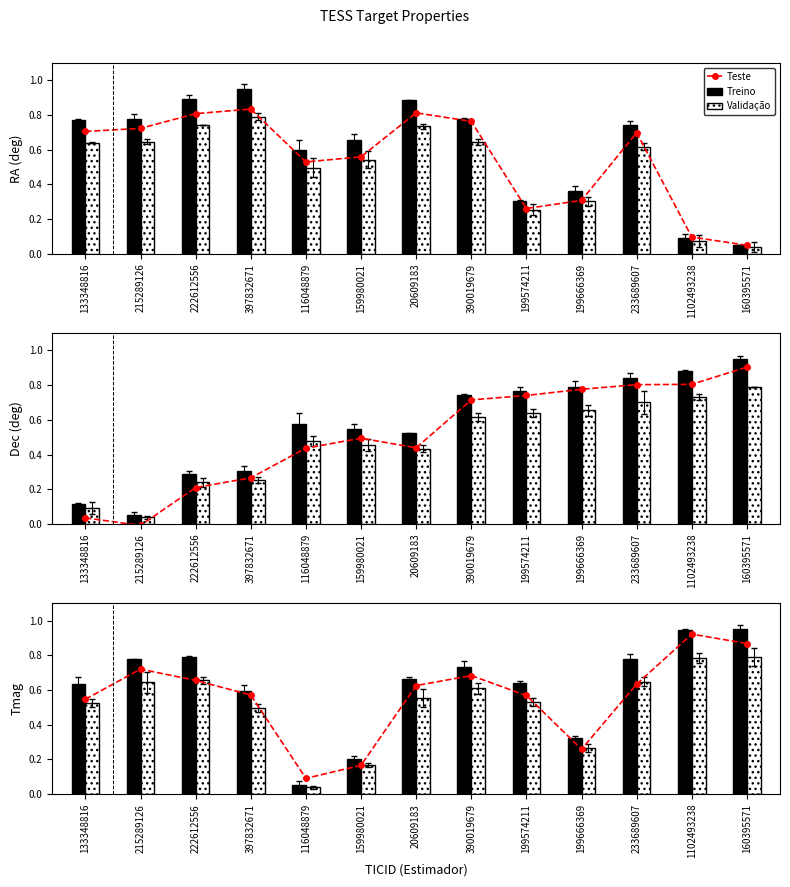

What is the average value of the Treino series?

0.6